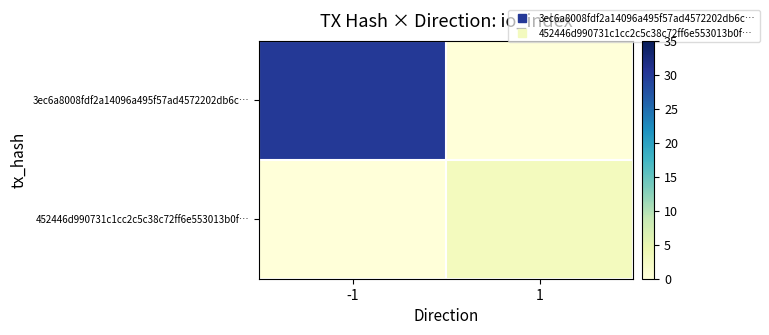

Between -1 and 1, which series saw the biggest shift?

3ec6a8008fdf2a14096a495f57ad4572202db6c…